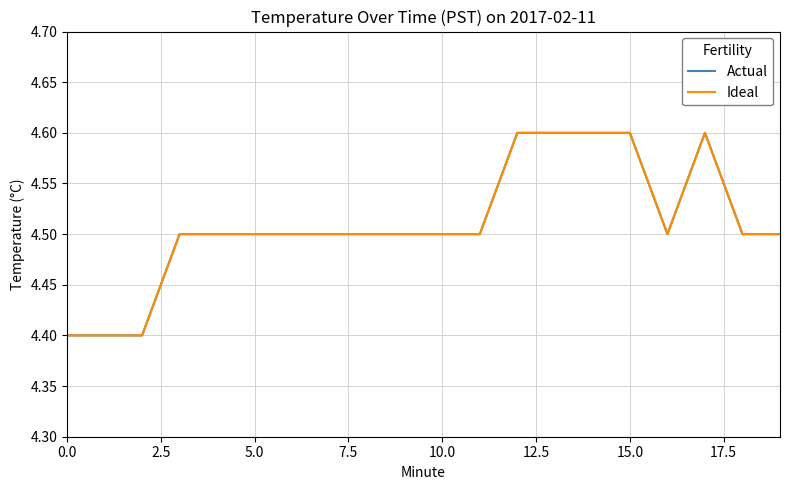

Does the chart display data point markers on the line(s)?

No